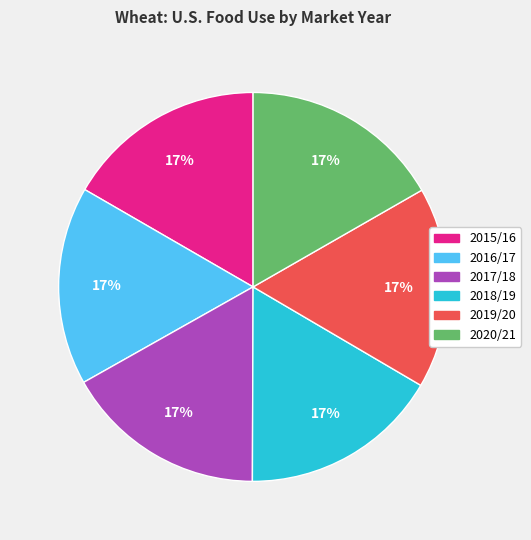

Do 2015/16 and 2017/18 together represent more than half of the pie?

No